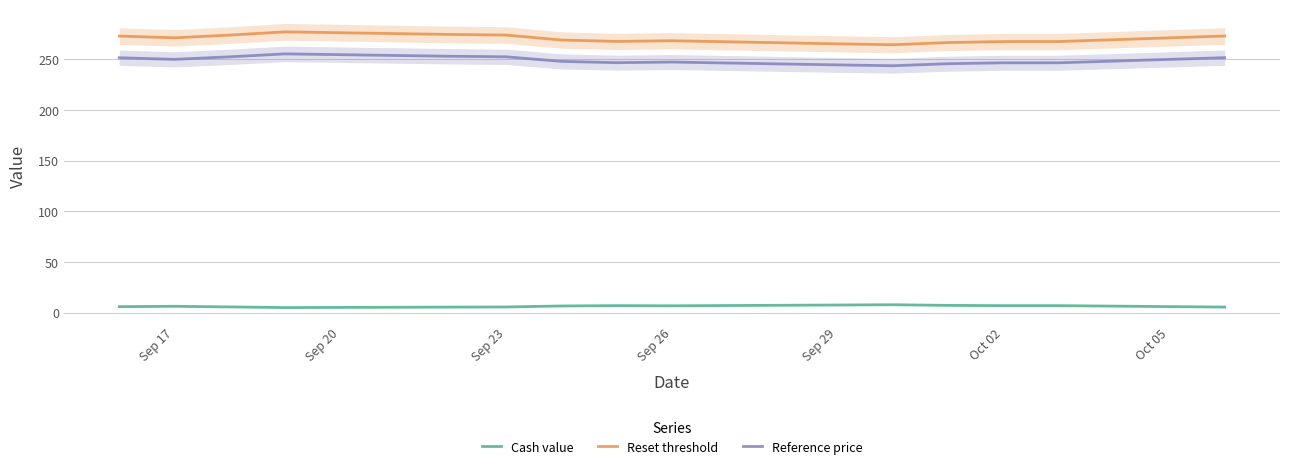

True or false: Cash value and Reference price cross at least once.

False